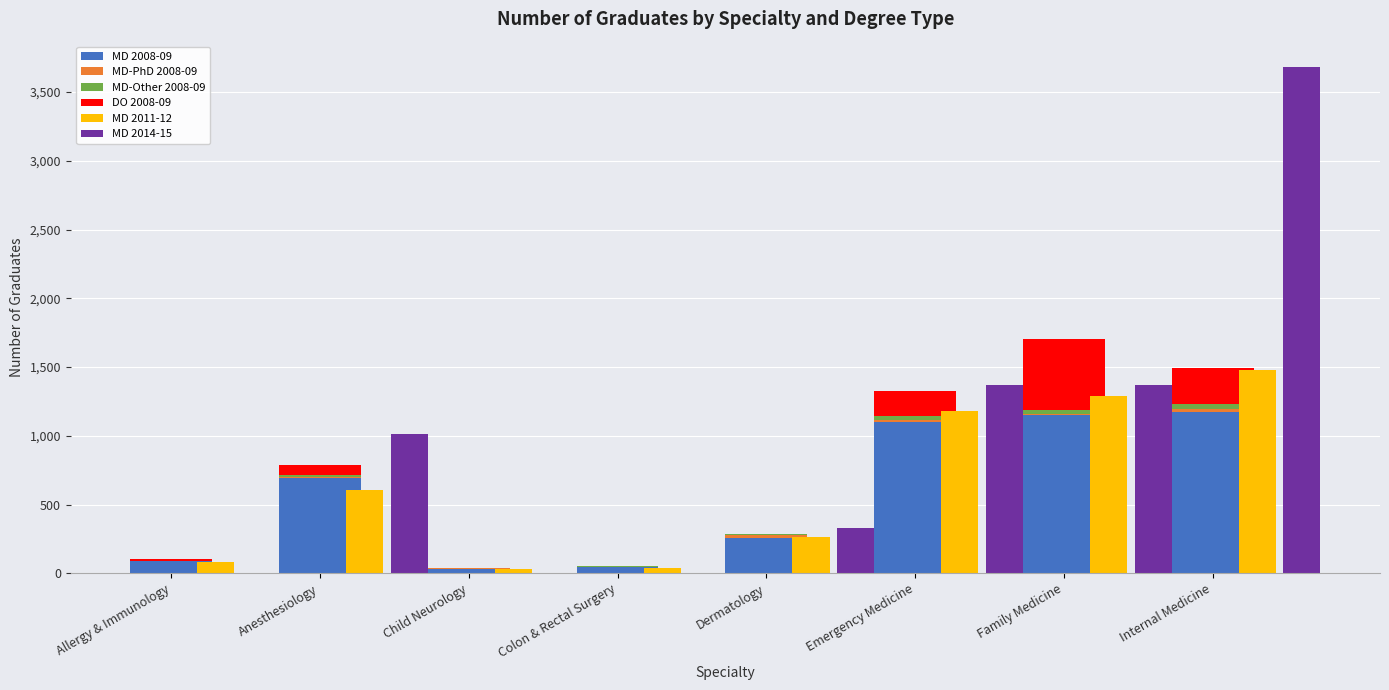

What value does the MD-Other 2008-09 series have at Internal Medicine, to the nearest 5?

30